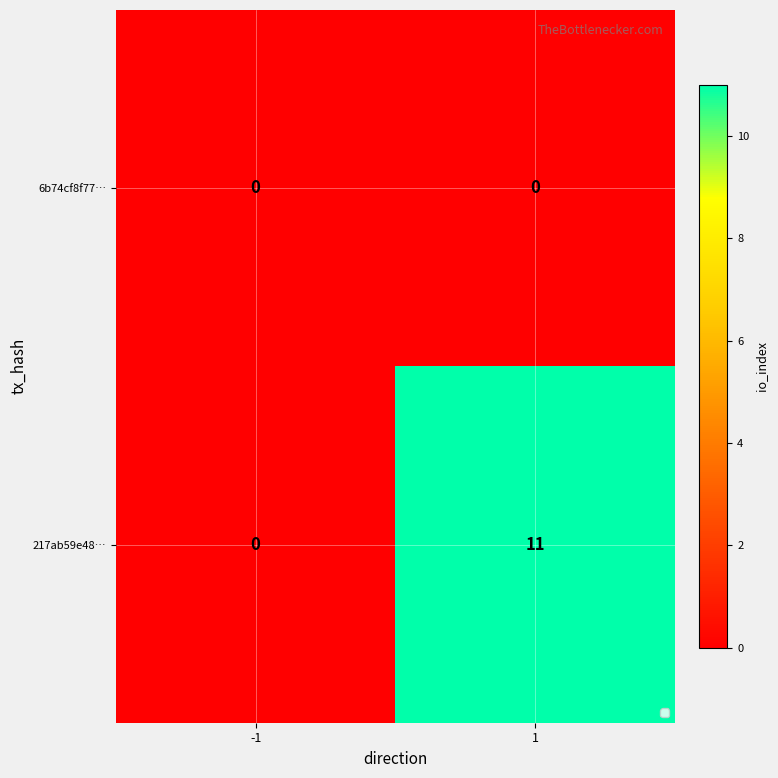

Read the 217ab59e48… value at 1, to the nearest 10.

10